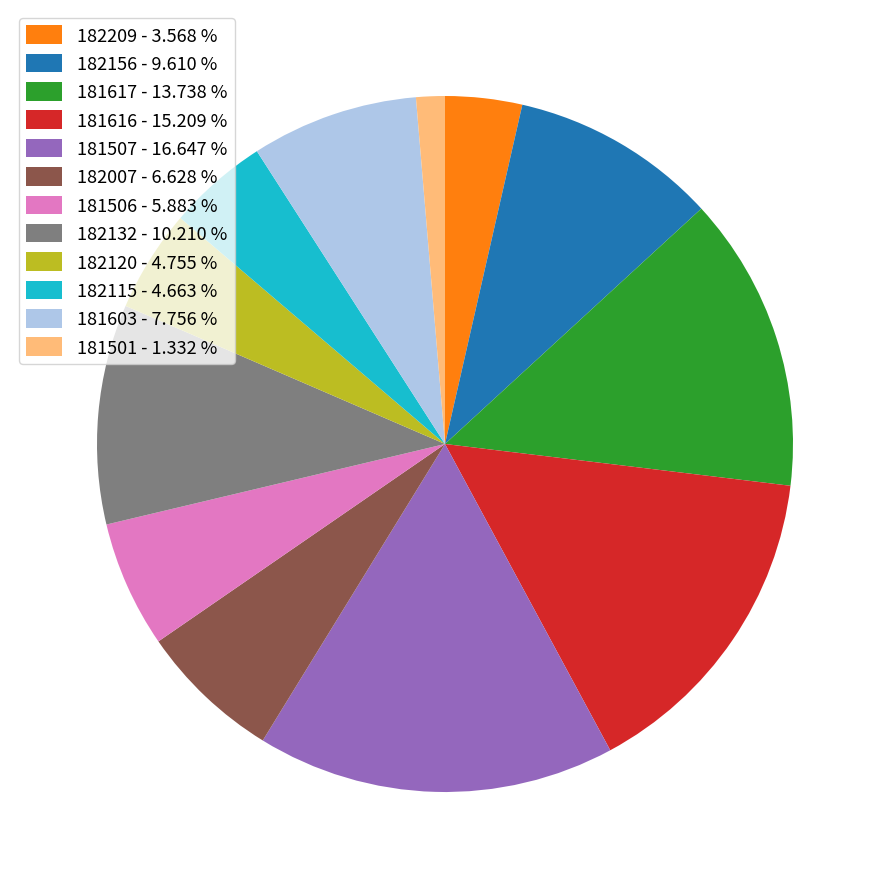

Is there any slice that represents more than half of the pie?

No